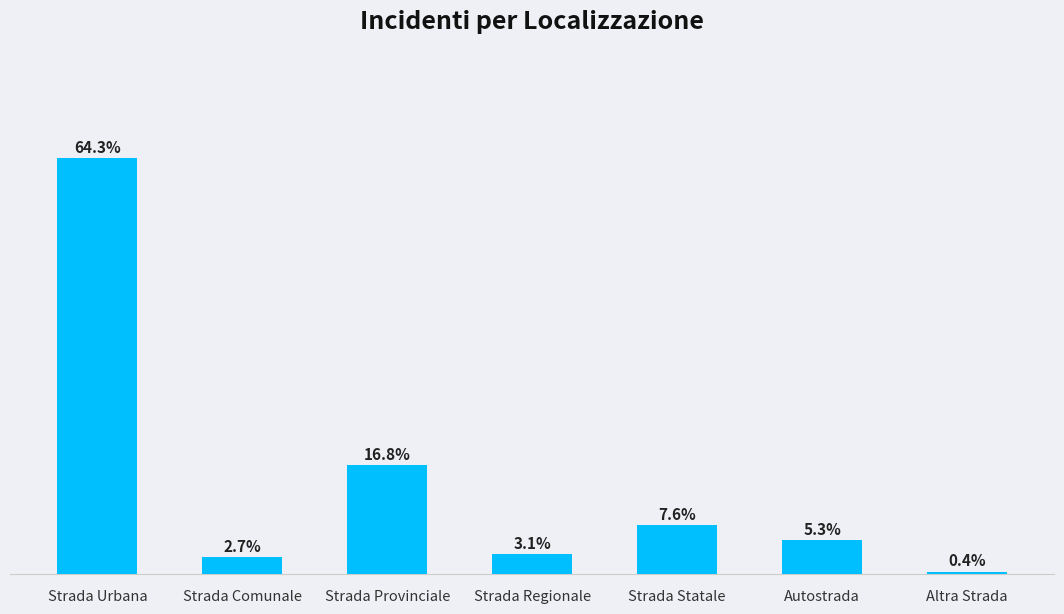

At which label does the data first exceed 5?

Strada Urbana